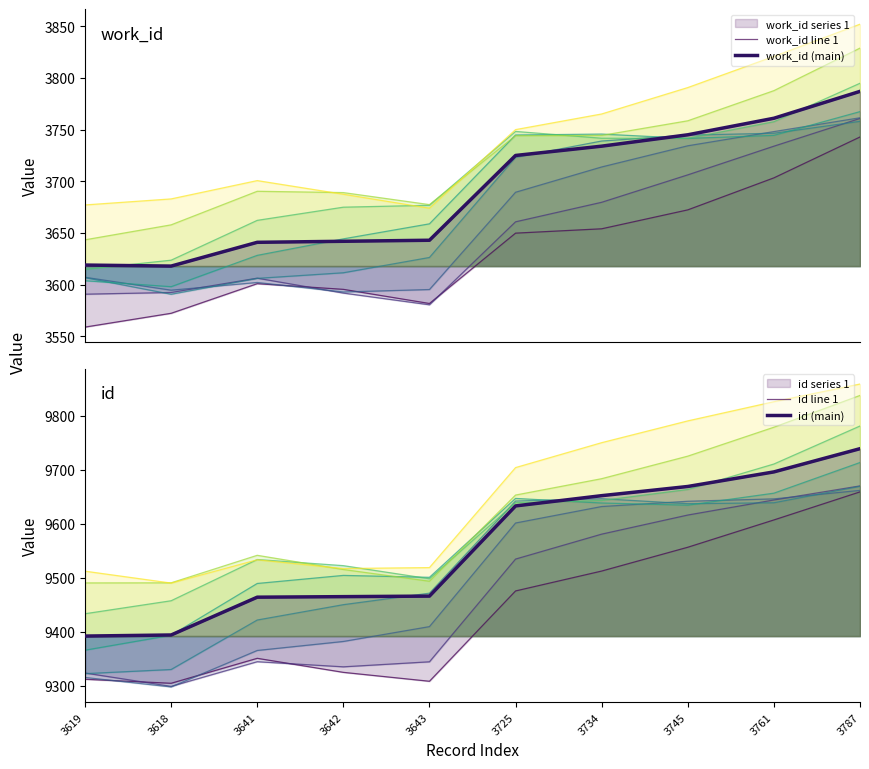

What position from the left is 3642?

4